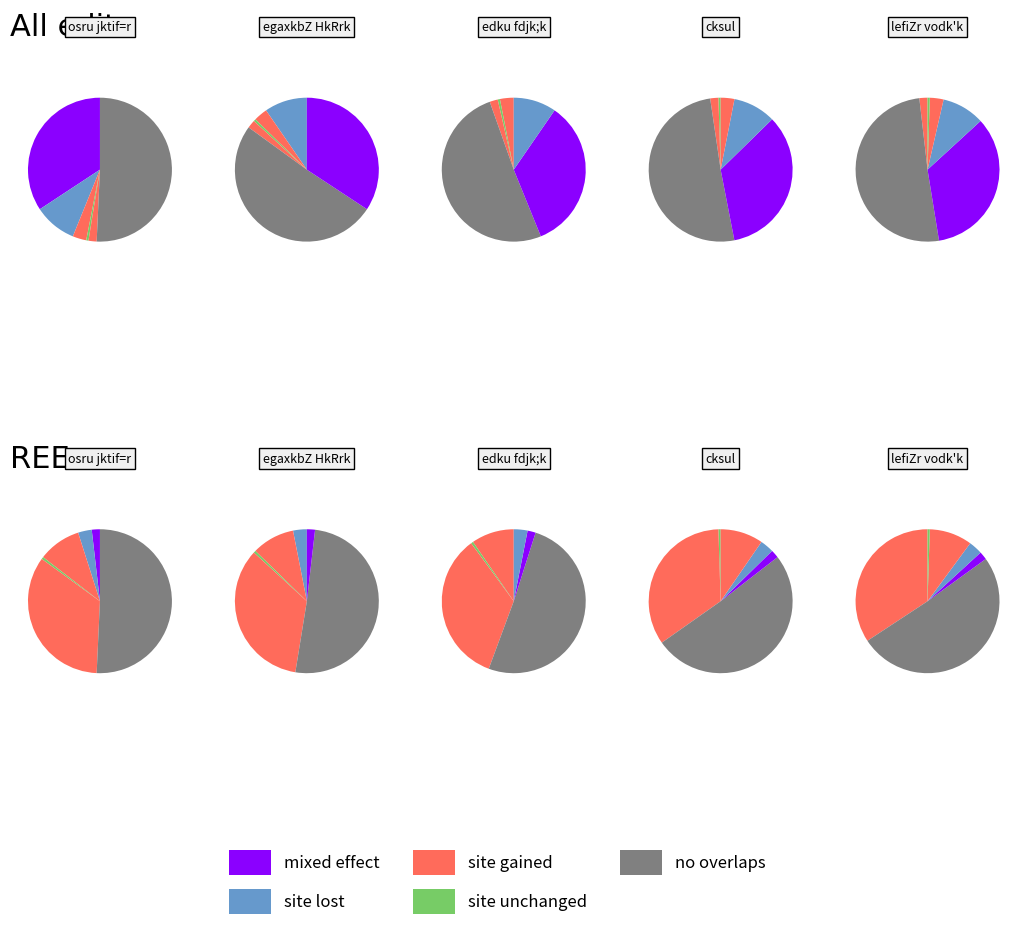

True or false: egaxkbZ HkRrk accounts for 10% of the total.

True